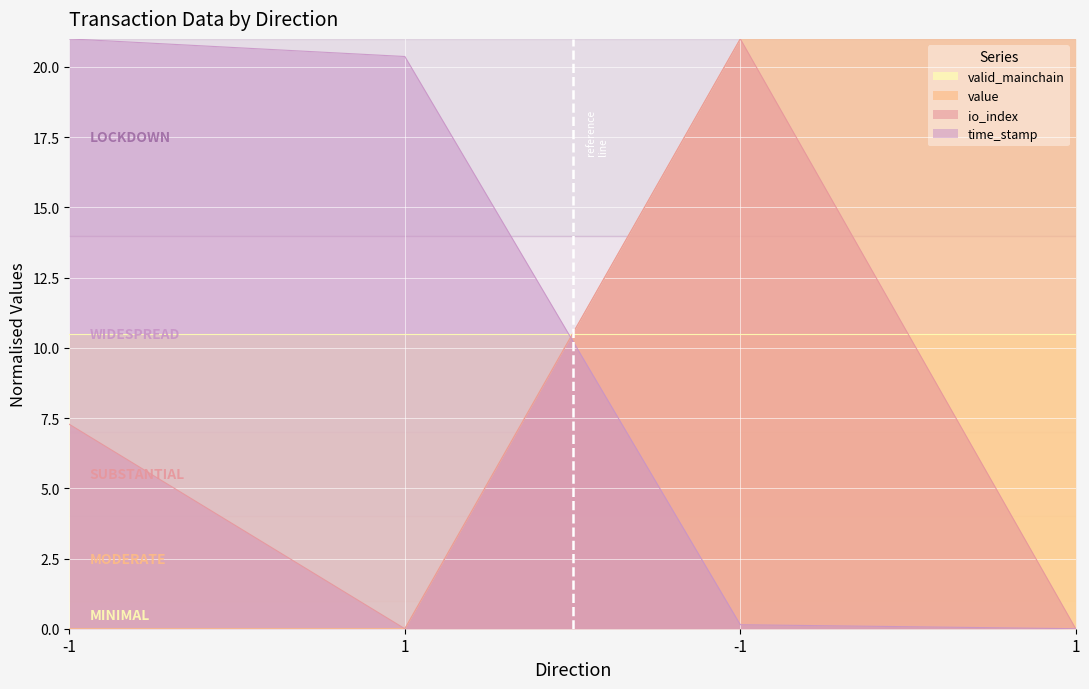

At -1, list the series in order from largest to smallest.

time_stamp, io_index, value